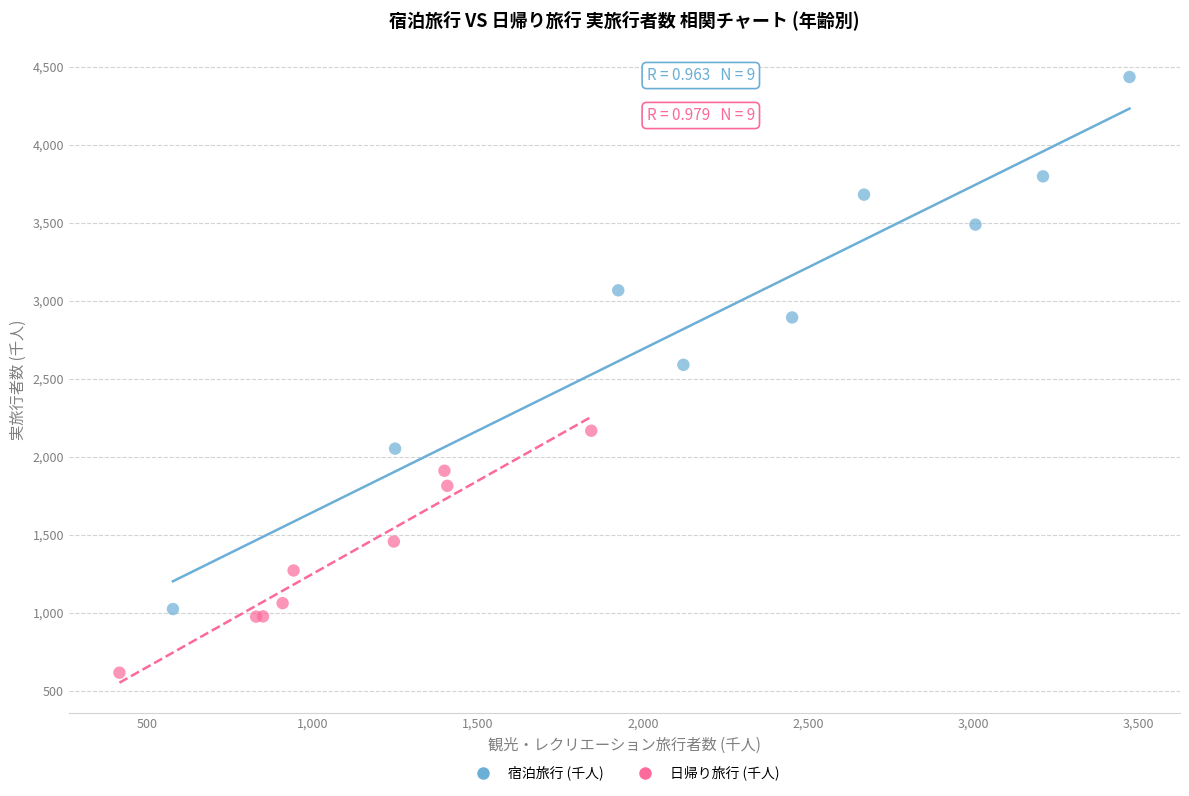

Which series reaches the maximum Y coordinate?

宿泊旅行 (千人)